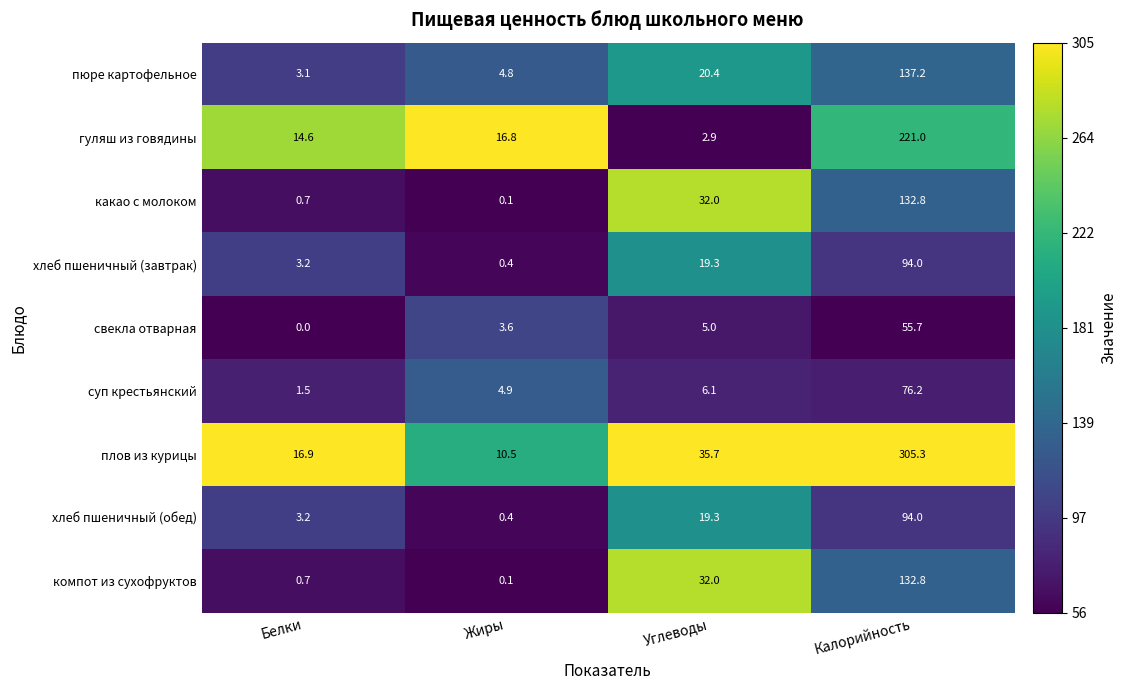

What is the total value across all series at Белки?

43.9